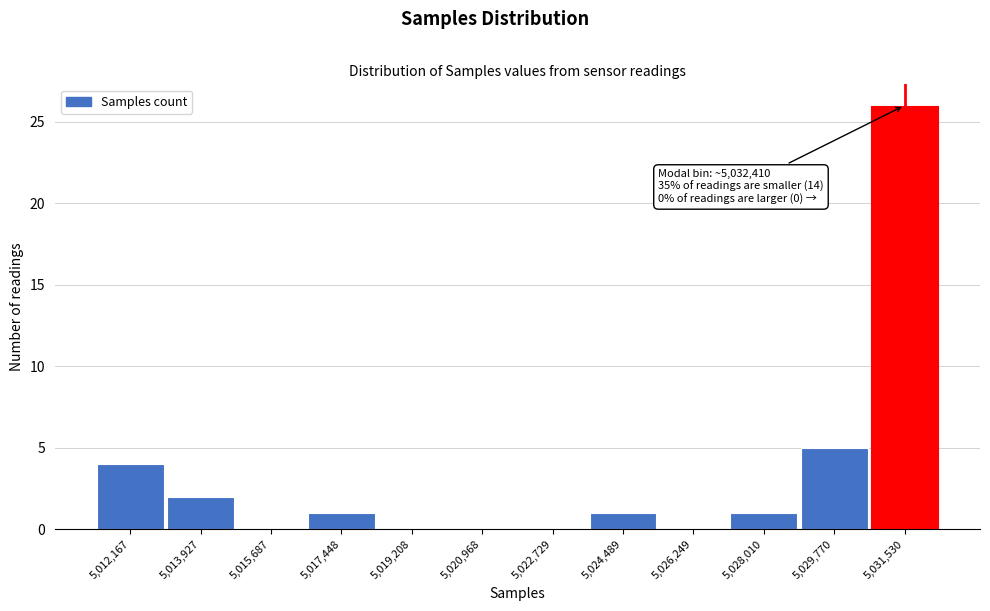

Reading right to left, transcribe all the data shown in this chart.

5,031,530=26	5,029,770=5	5,028,010=1	5,026,249=0	5,024,489=1	5,022,729=0	5,020,968=0	5,019,208=0	5,017,448=1	5,015,687=0	5,013,927=2	5,012,167=4